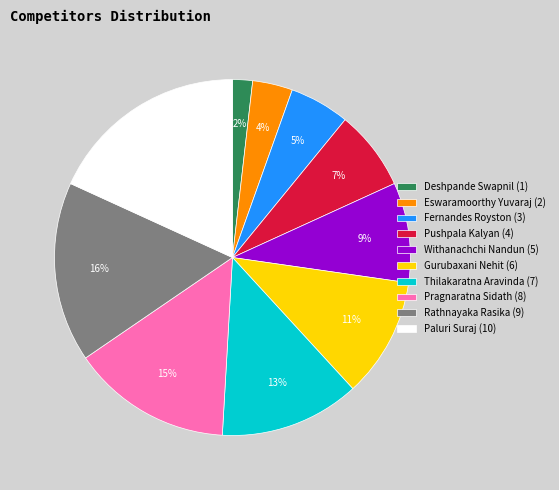

Rank the categories by value from lowest to highest.

Deshpande Swapnil, Eswaramoorthy Yuvaraj, Fernandes Royston, Pushpala Kalyan, Withanachchi Nandun, Gurubaxani Nehit, Thilakaratna Aravinda, Pragnaratna Sidath, Rathnayaka Rasika, Paluri Suraj